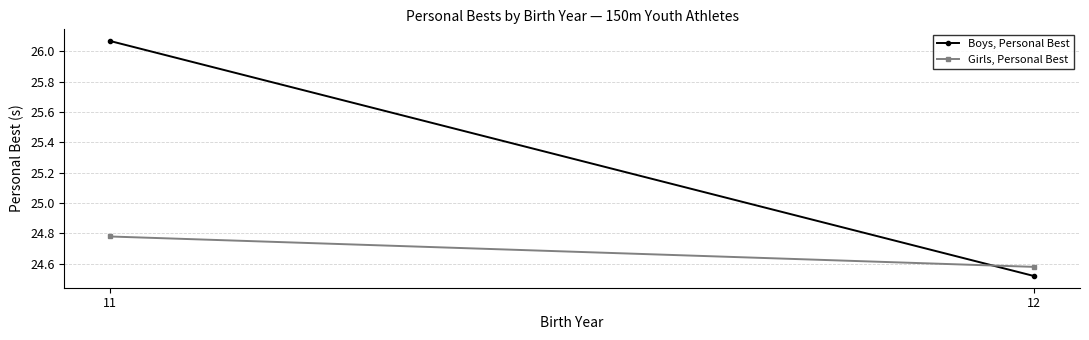

How many lines are shown in the chart?

2